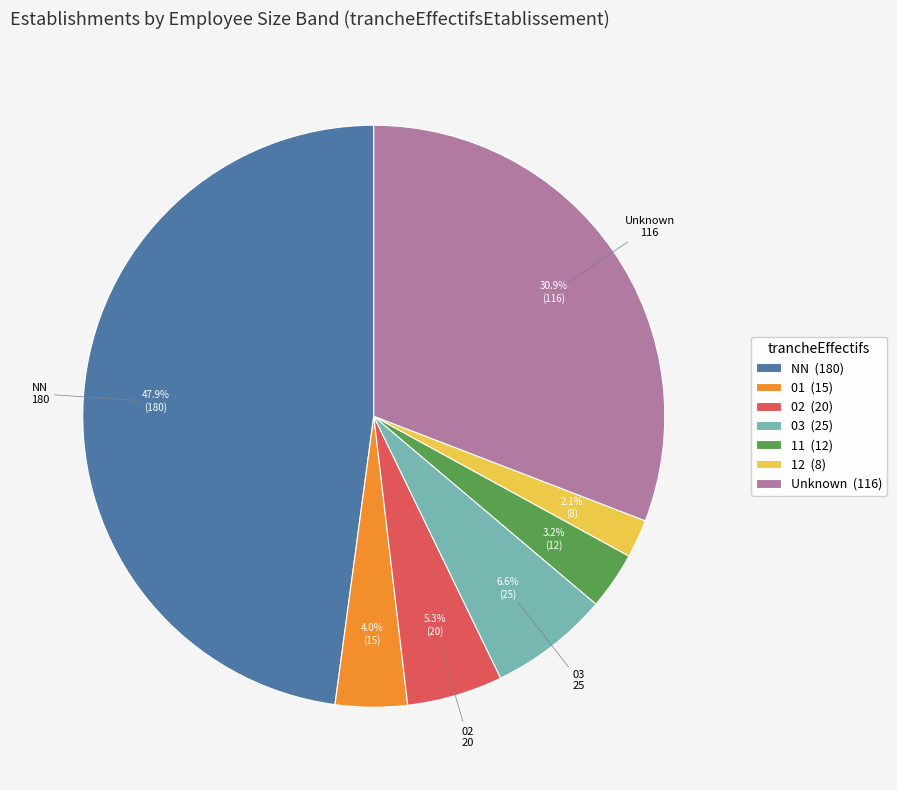

Is there a majority slice in this chart?

No